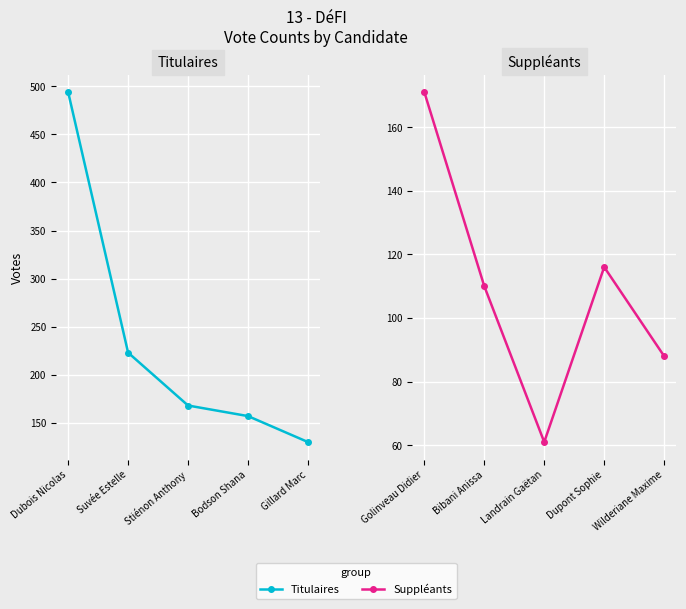

What is the label of the 5th point from the right?

Dubois Nicolas